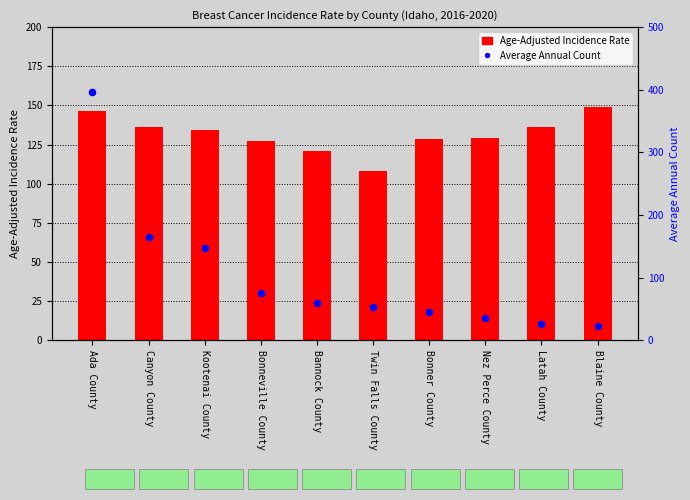

Which series has the largest total across all categories?

Age-Adjusted Incidence Rate